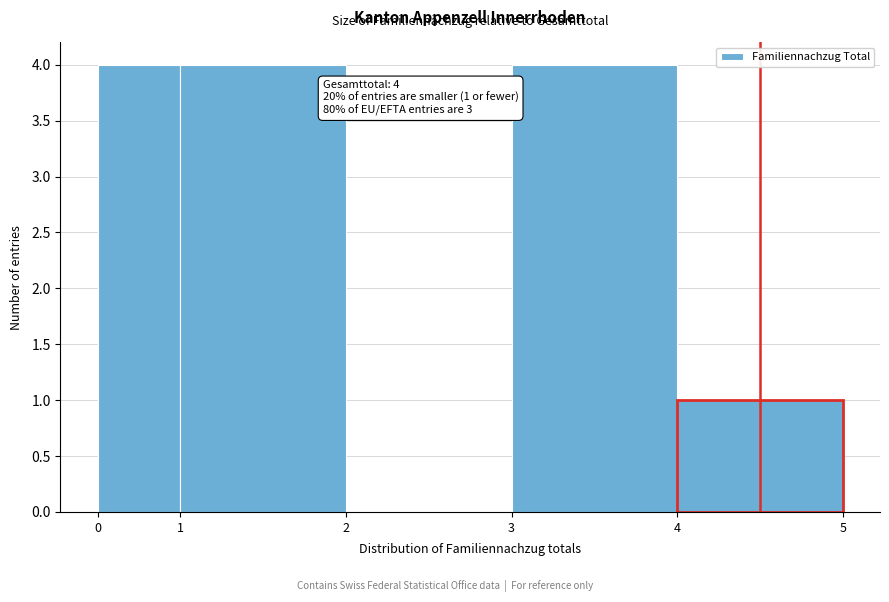

Reading right to left, list all the values displayed in this chart.

4=1	3=4	2=0	1=4	0=4